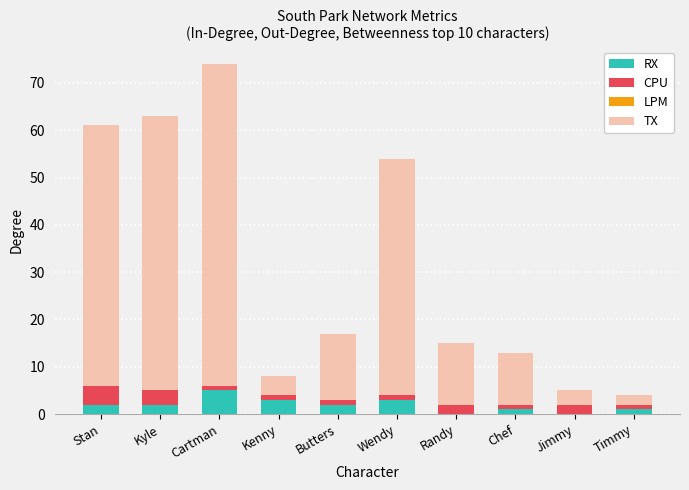

Are the bars grouped side by side (vs. stacked)?

No